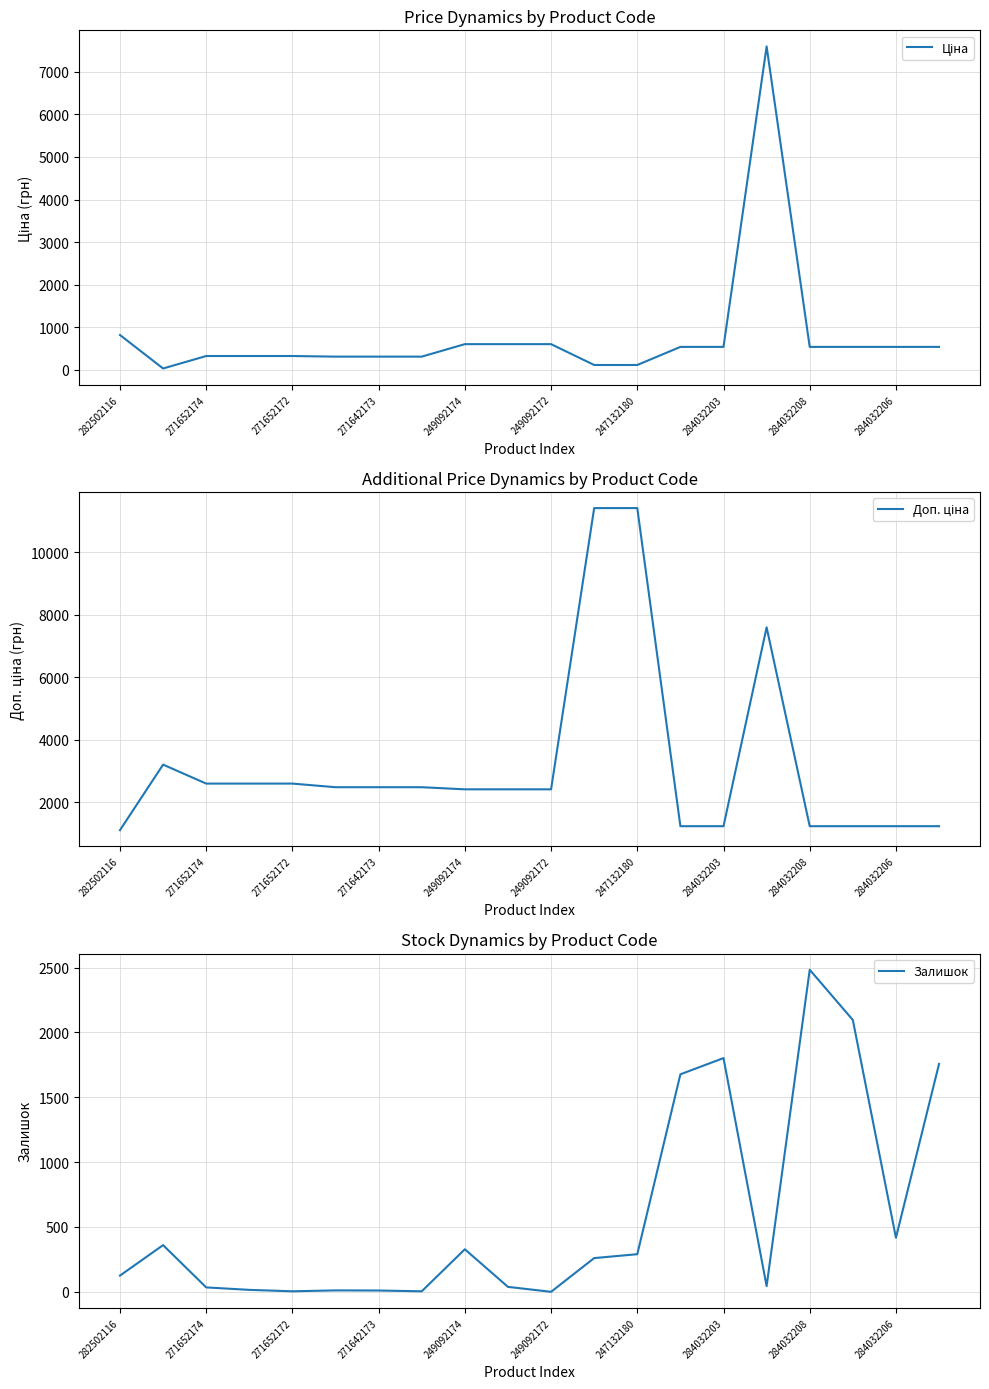

Which series has the largest range (max minus min)?

Доп. ціна